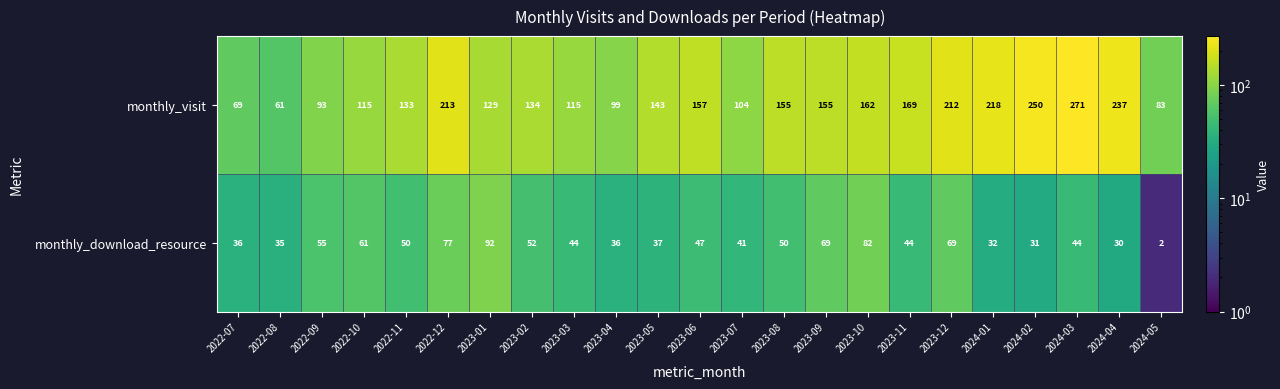

What is the spread (max minus min) of values at 2023-03?

71